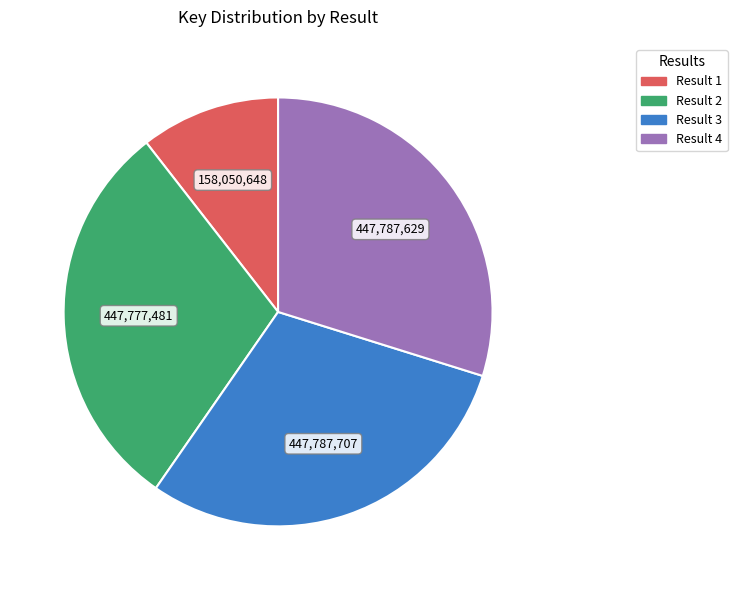

How many segments does this pie chart have?

4